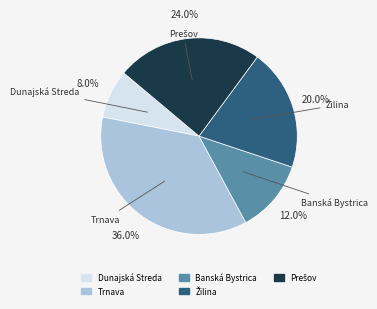

To the nearest percent, what portion does Trnava represent?

36%